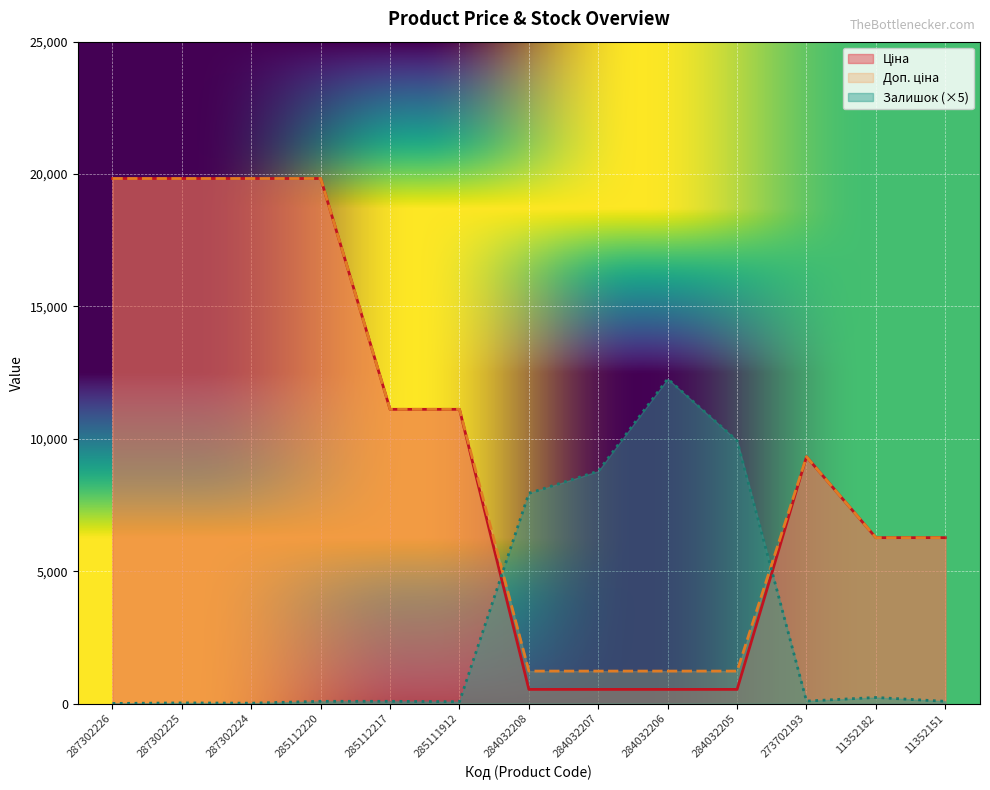

Rank the series at 284032208 from highest to lowest value.

Залишок, Доп. ціна, Ціна